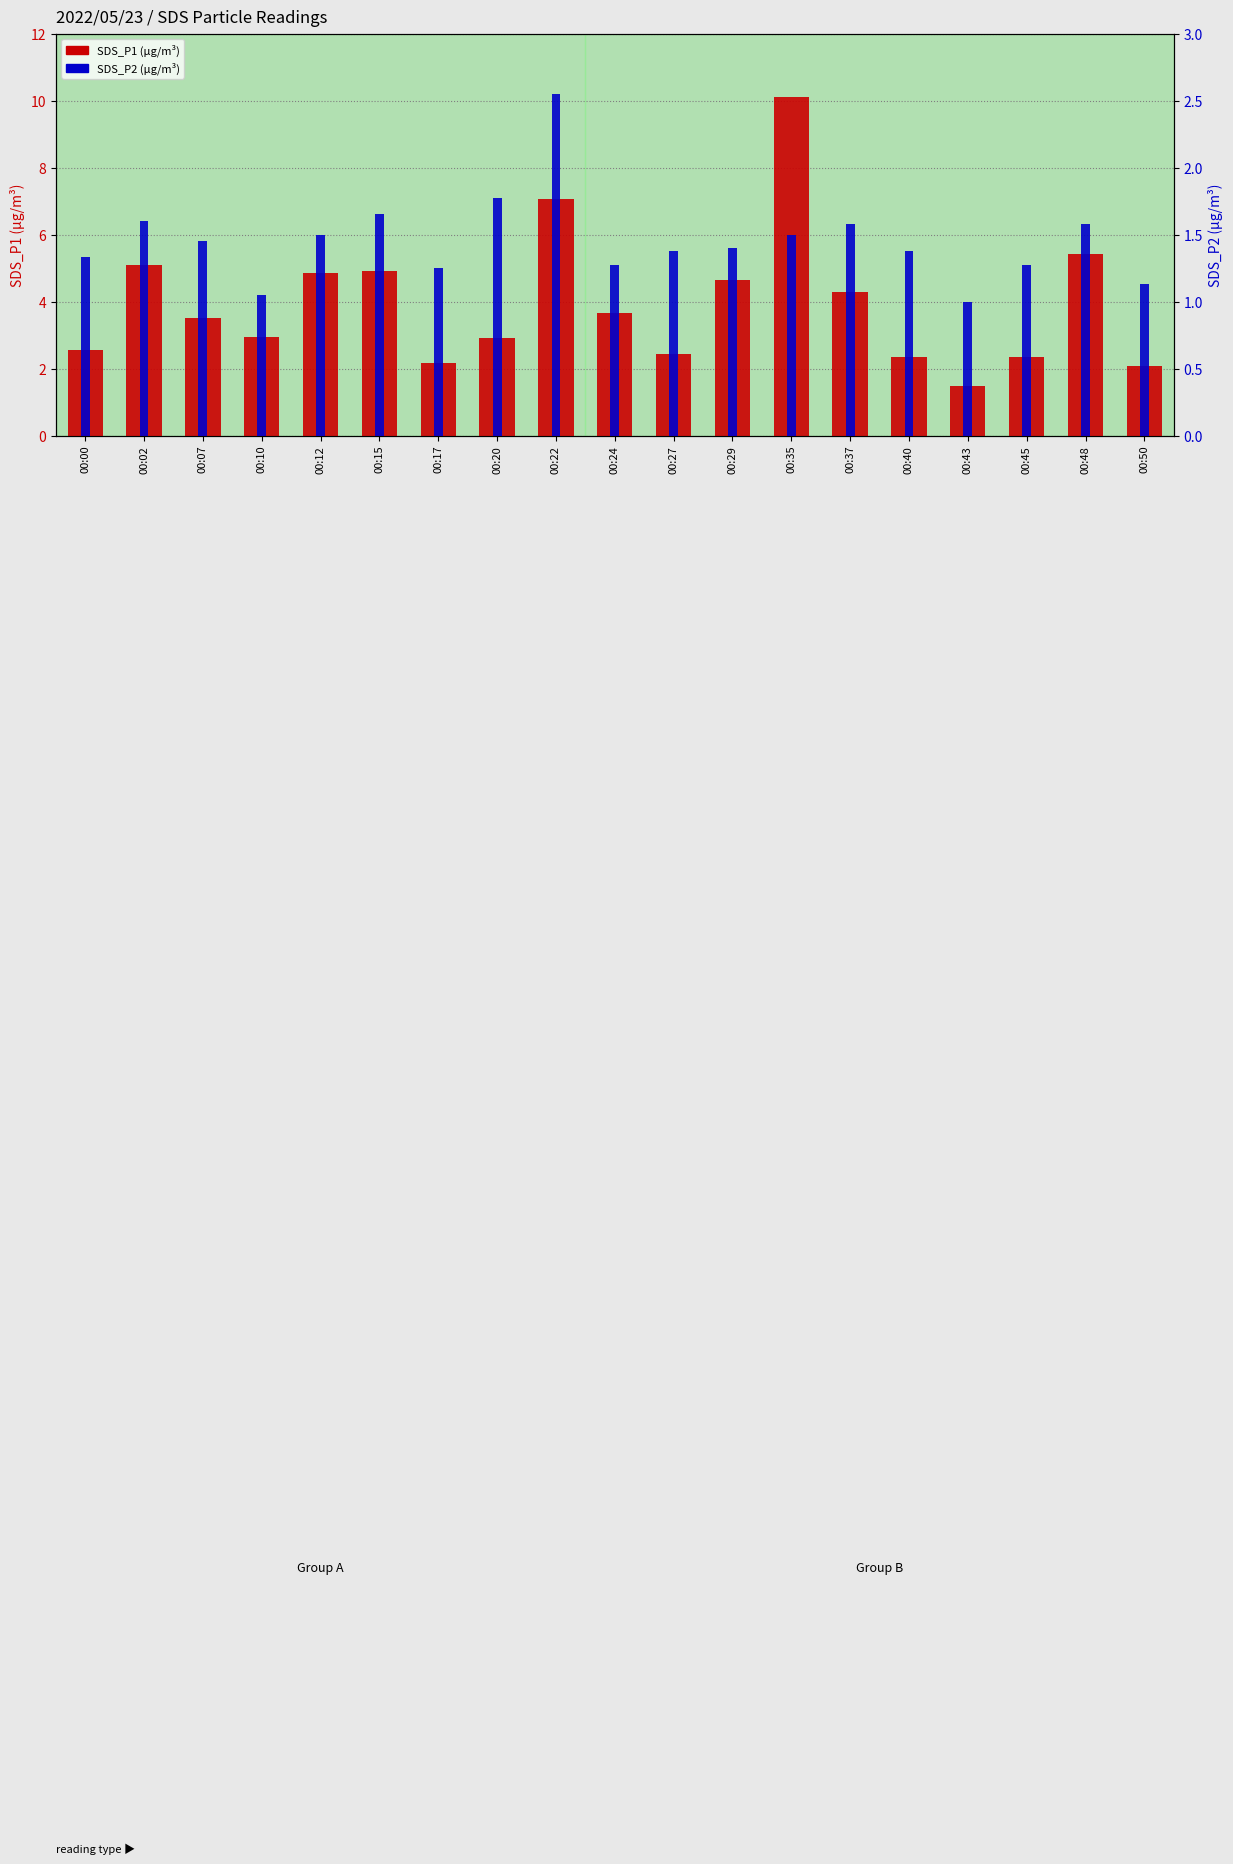

Reading left to right, list all the values displayed in this chart.

SDS_P1: 00:00=2.5	00:02=5.1	00:07=3.5	00:10=3.0	00:12=4.8	00:15=4.9	00:17=2.2	00:20=2.9	00:22=7.0	00:24=3.7	00:27=2.5	00:29=4.6	00:35=10.1	00:37=4.3	00:40=2.4	00:43=1.5	00:45=2.4	00:48=5.4	00:50=2.1
SDS_P2: 00:00=1.3	00:02=1.6	00:07=1.4	00:10=1.1	00:12=1.5	00:15=1.6	00:17=1.2	00:20=1.8	00:22=2.5	00:24=1.3	00:27=1.4	00:29=1.4	00:35=1.5	00:37=1.6	00:40=1.4	00:43=1.0	00:45=1.3	00:48=1.6	00:50=1.1